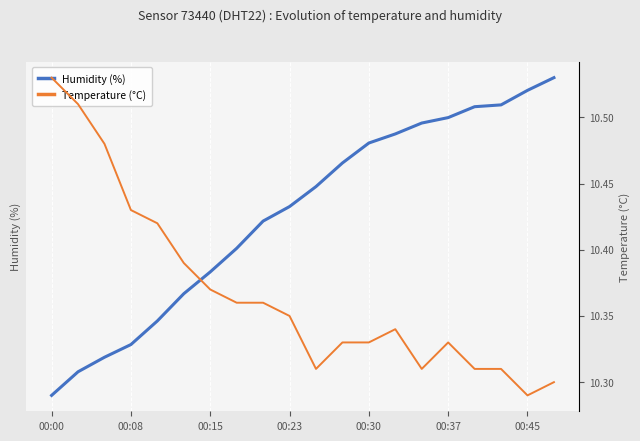

Is this an area chart (filled region under the line)?

No